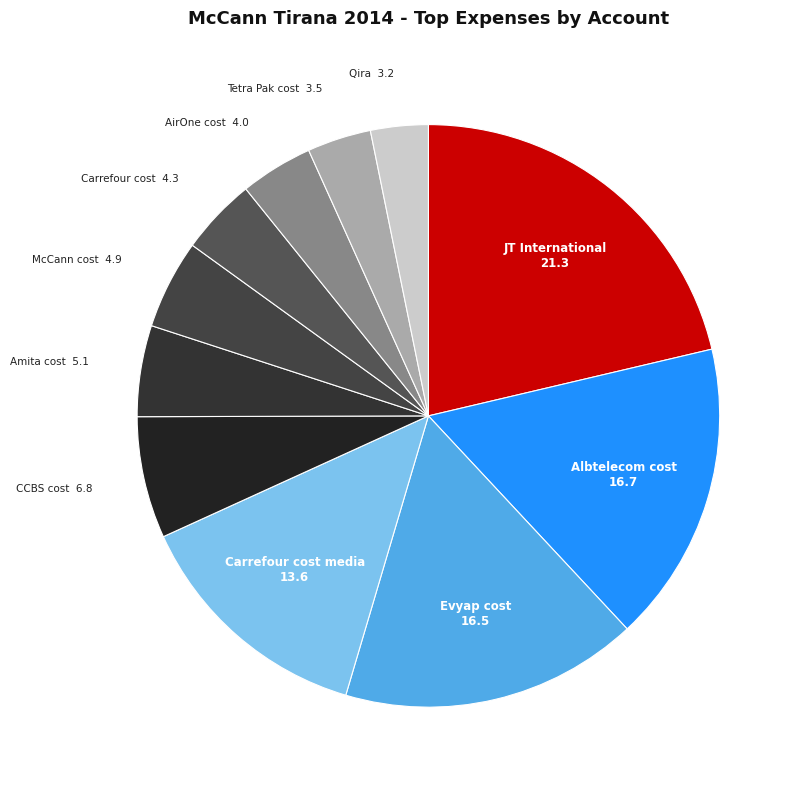

Is McCann cost the majority of the pie?

No